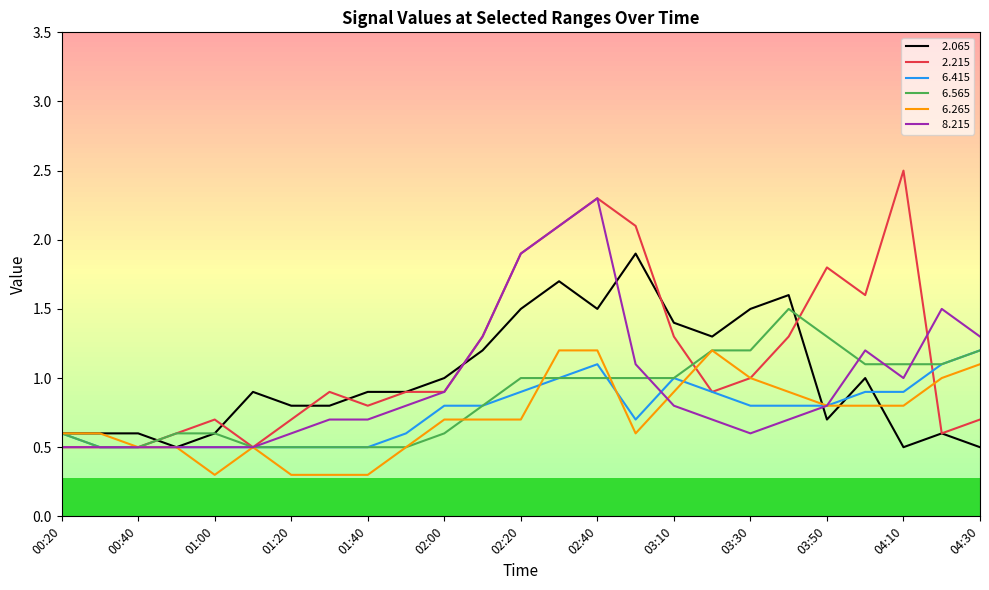

What is the maximum value shown in the chart?

2.5